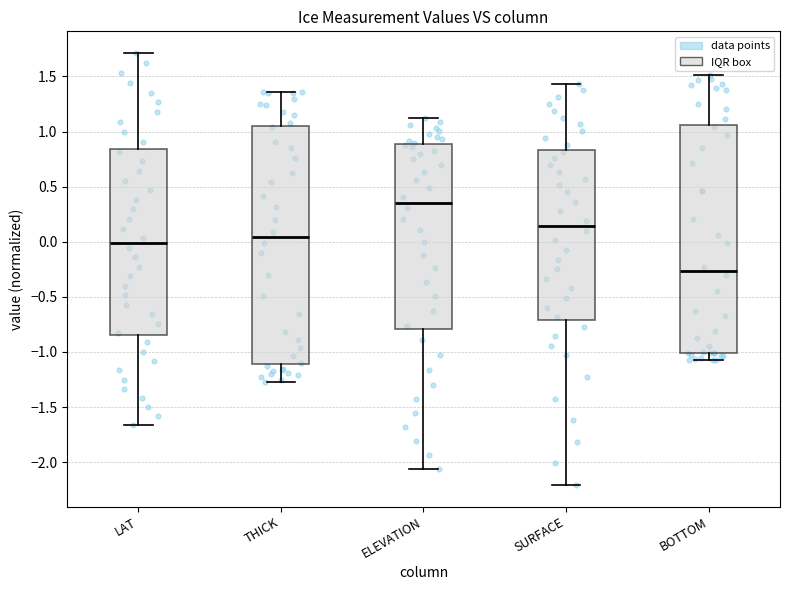

Comparing the boxes themselves (not the whiskers), which one is the tallest?

THICK